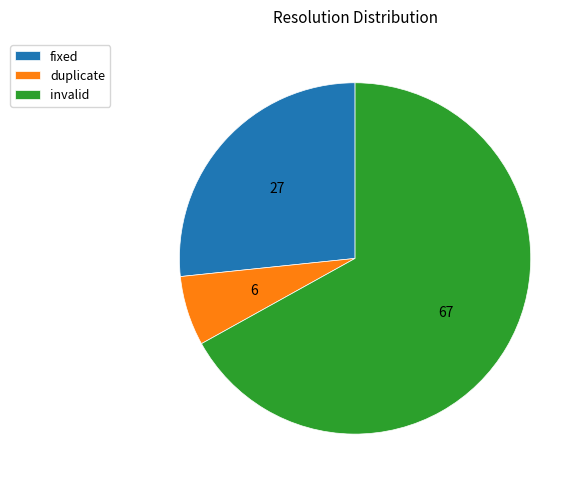

Approximately how many times larger is the value at invalid compared to fixed?

2.5